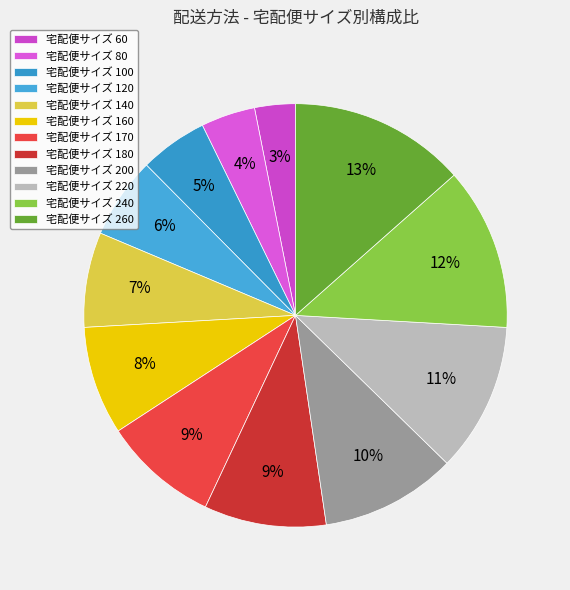

Is there any slice that represents more than half of the pie?

No